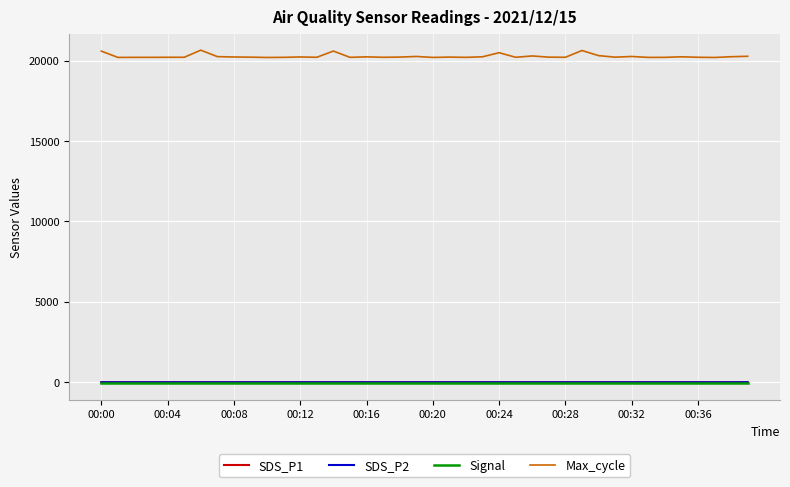

Is this an area chart (filled region under the line)?

No